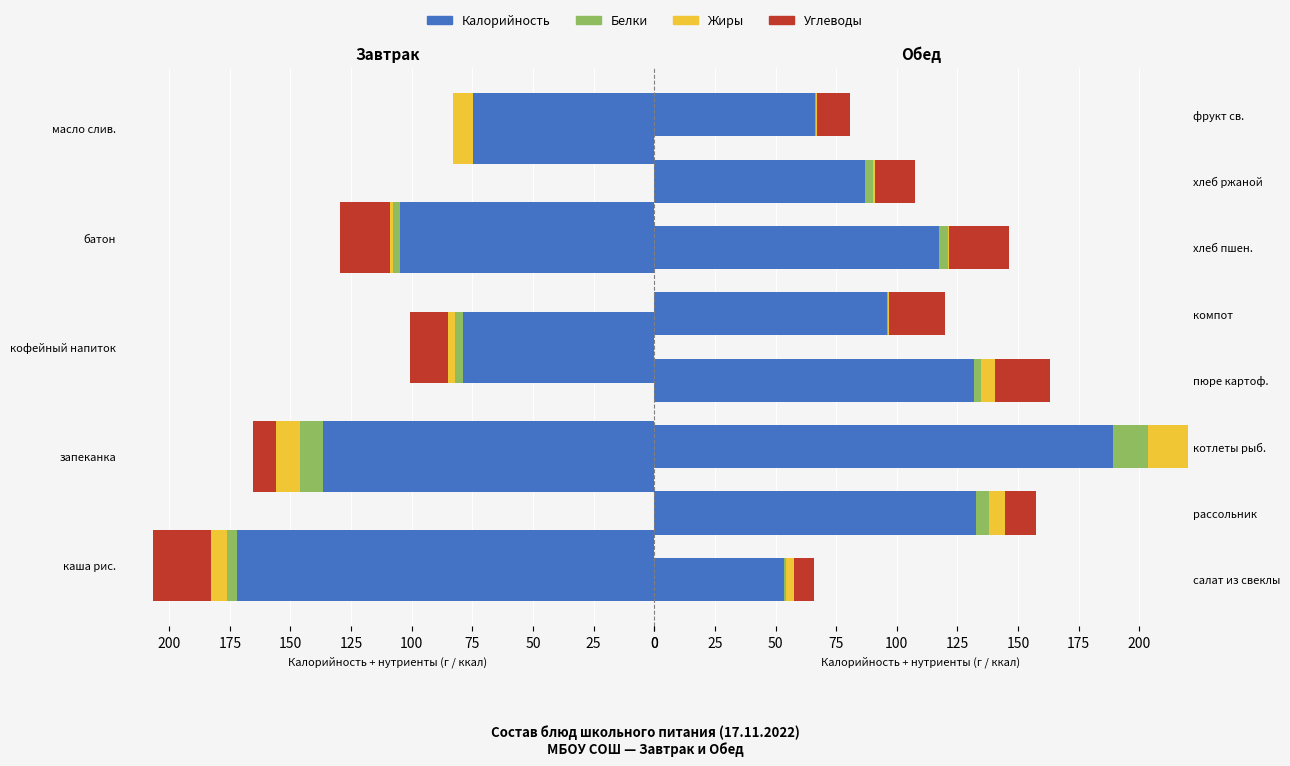

How many bars are there in each group?

4